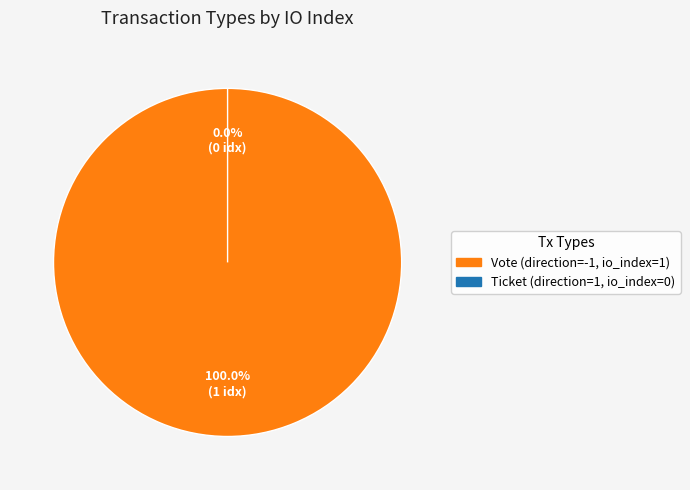

Which category has the smallest portion of the pie?

Ticket (direction=1, io_index=0)